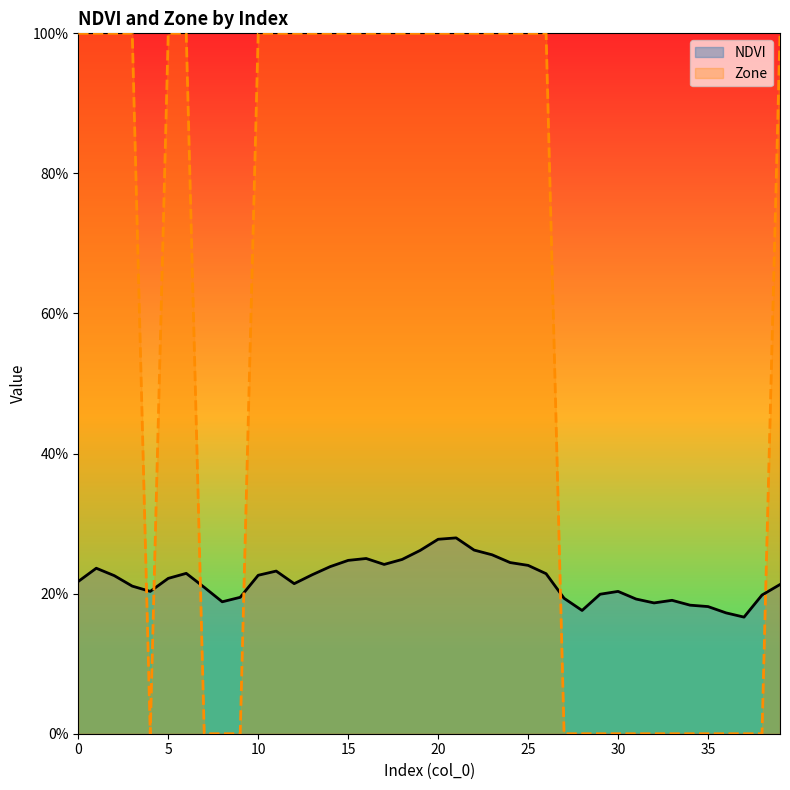

Between 19 and 33, which is larger?

19